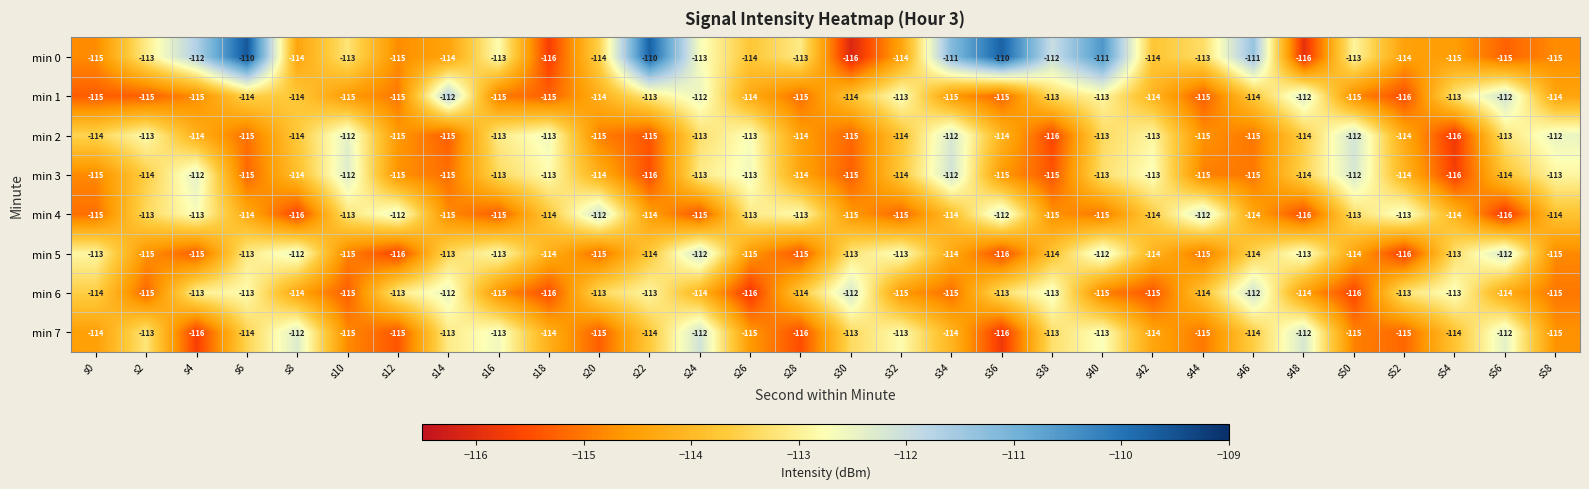

What is the difference between the second highest and second lowest values in the min 2 series?

4